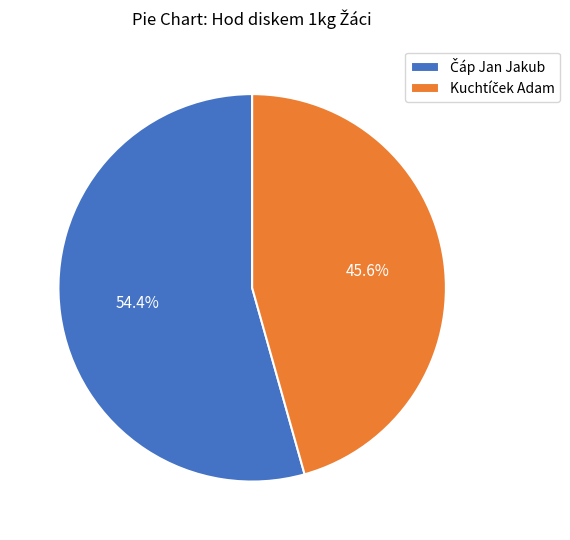

Does any single category account for the majority?

Yes